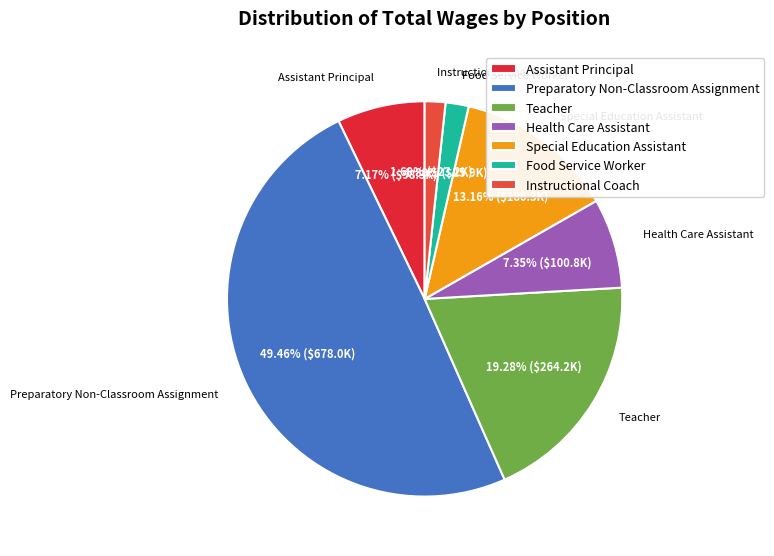

What percentage is the Special Education Assistant slice, to the nearest percent?

13%